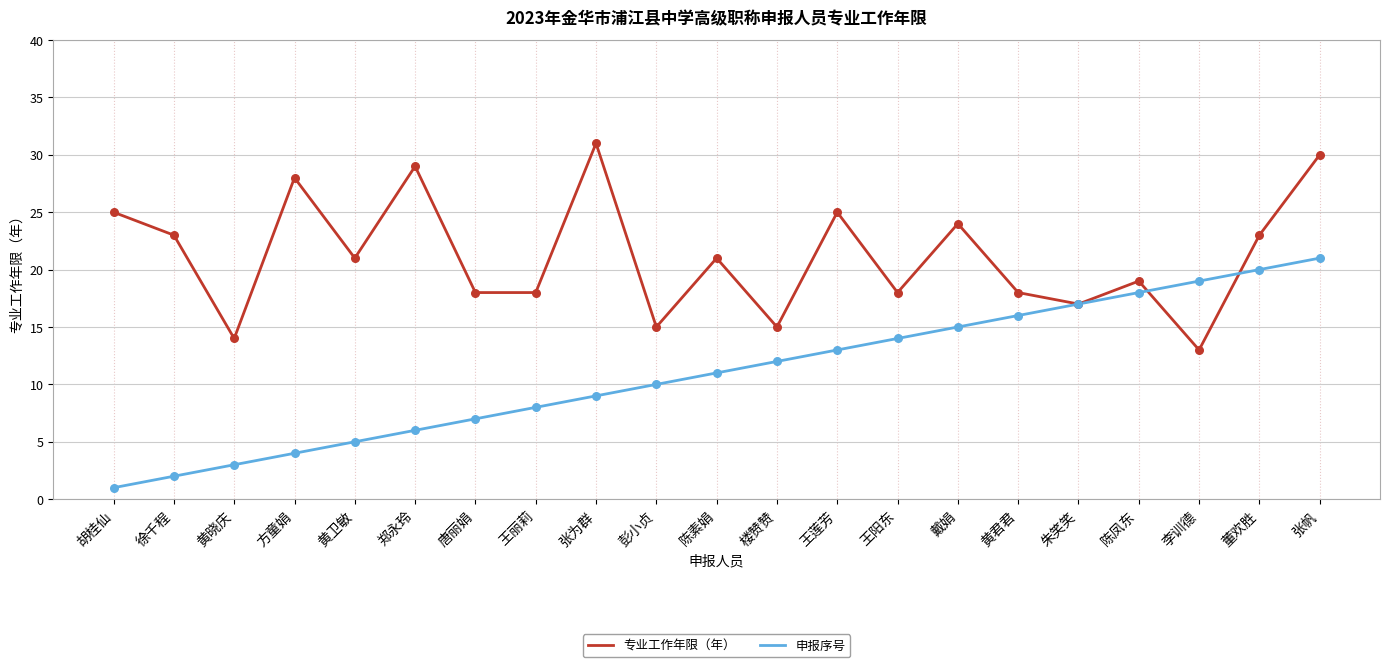

At how many categories does at least one series exceed 8?

21